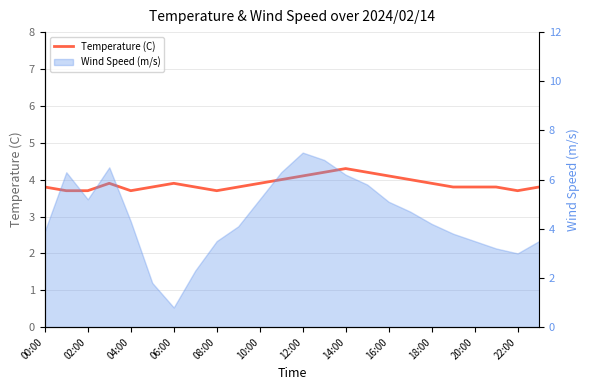

True or false: the data has more than 0 interior local peaks.

True